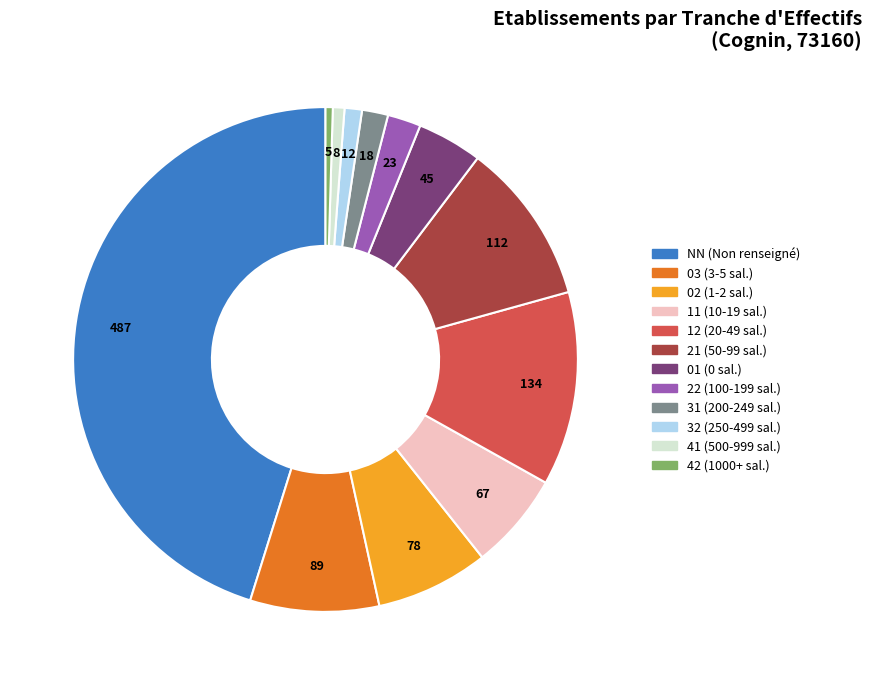

Is there a majority slice in this chart?

No